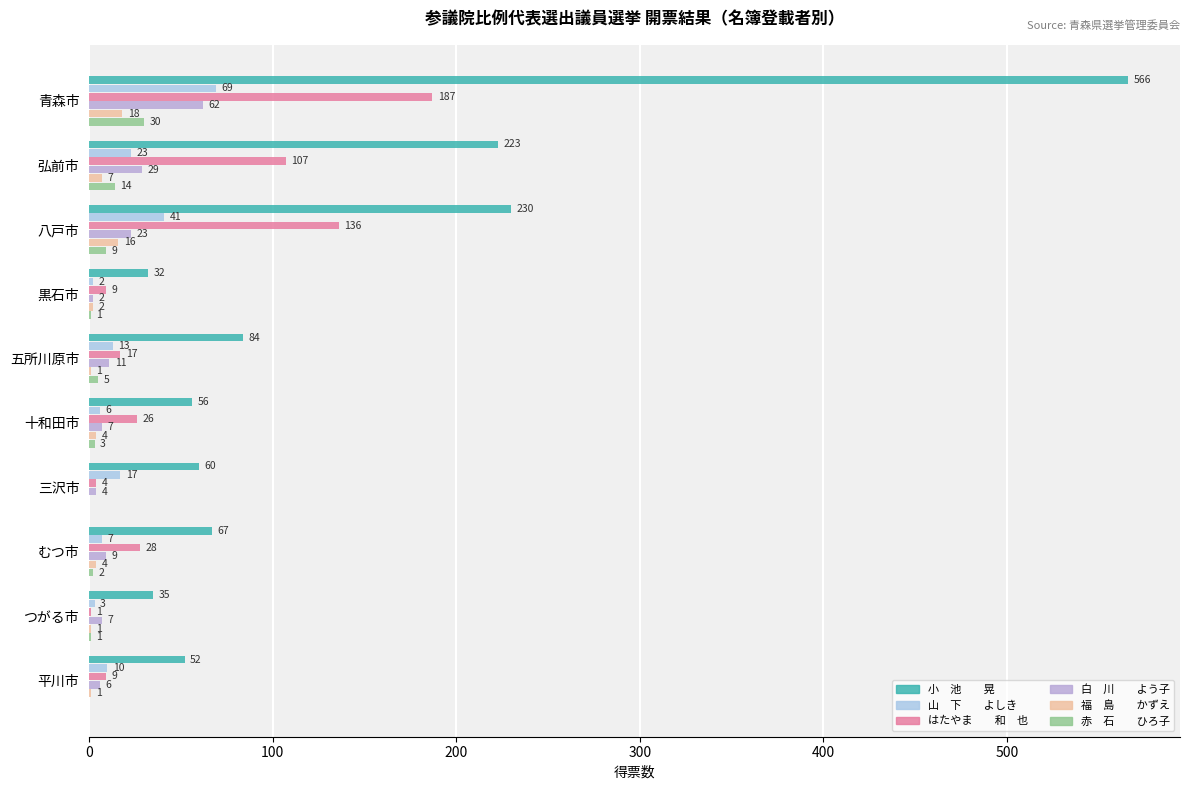

Reading right to left, extract all data points from this chart.

小　池　　晃: 52	35	67	60	56	84	32	230	223	566
山　下　　よしき: 10	3	7	17	6	13	2	41	23	69
はたやま　　和　也: 9	1	28	4	26	17	9	136	107	187
白　川　　よう子: 6	7	9	4	7	11	2	23	29	62
福　島　　かずえ: 1	1	4	0	4	1	2	16	7	18
赤　石　　ひろ子: 0	1	2	0	3	5	1	9	14	30